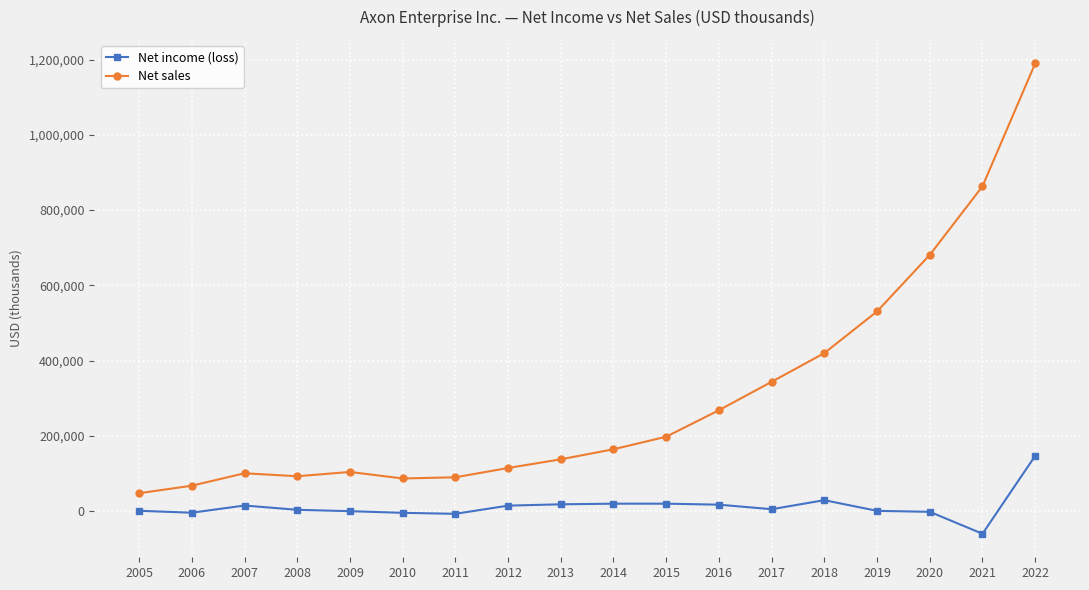

At which category is the sum across all series the highest?

2022